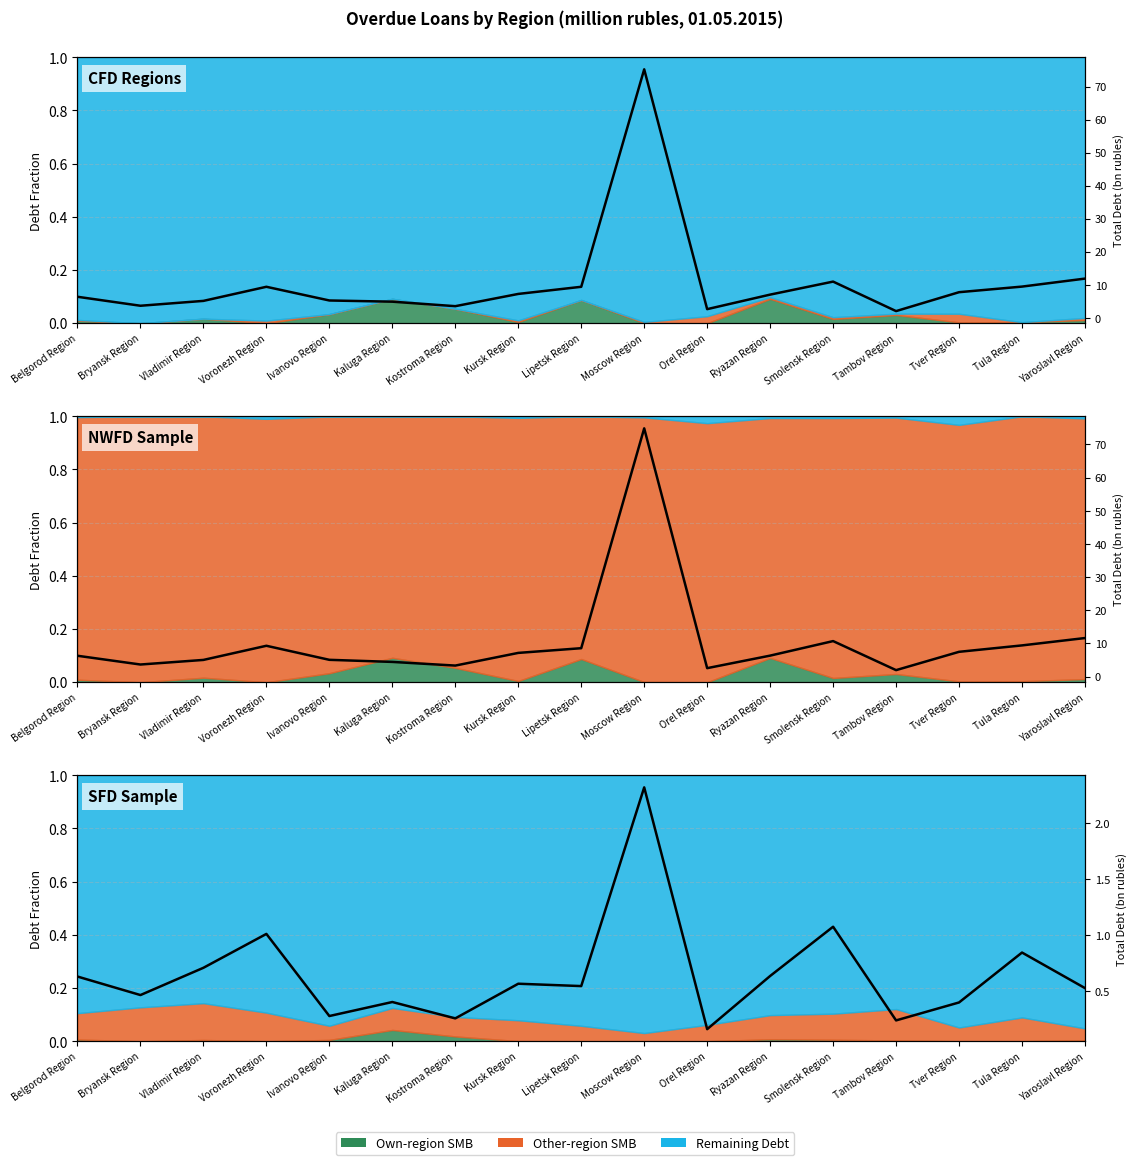

Is it true that the value at Kostroma Region is 0.3?

False